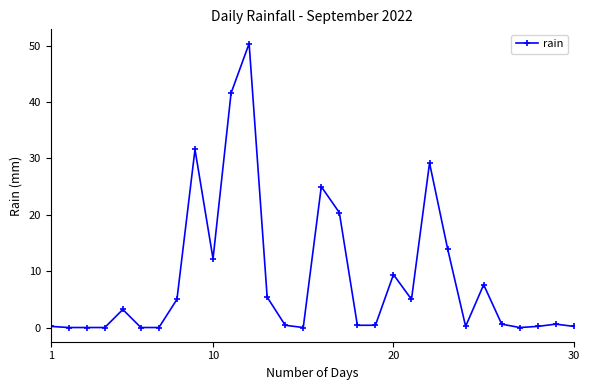

True or false: there are more than 1 points higher than both neighbors.

True